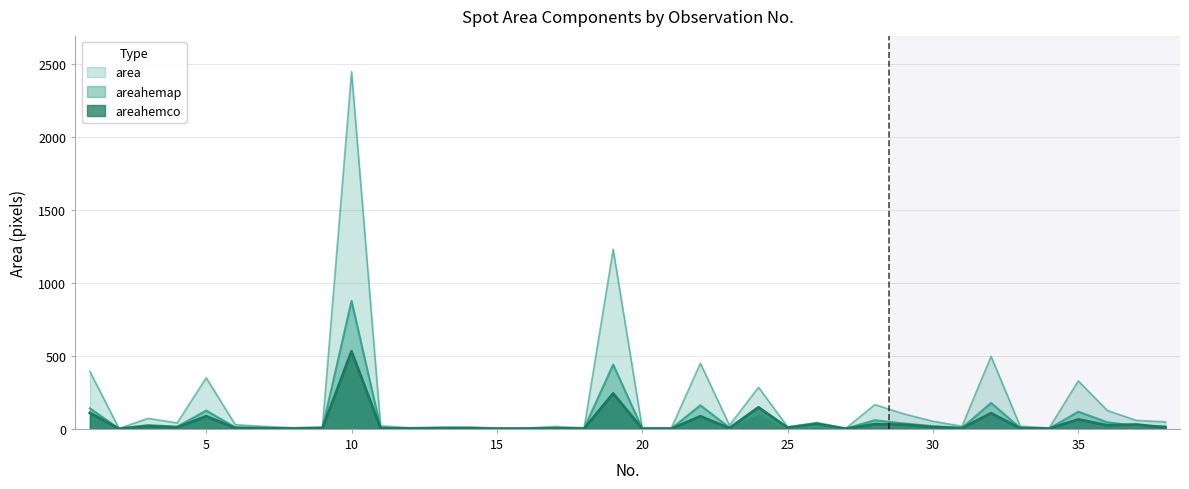

What are all the series names shown in the legend?

area, areahemap, areahemco